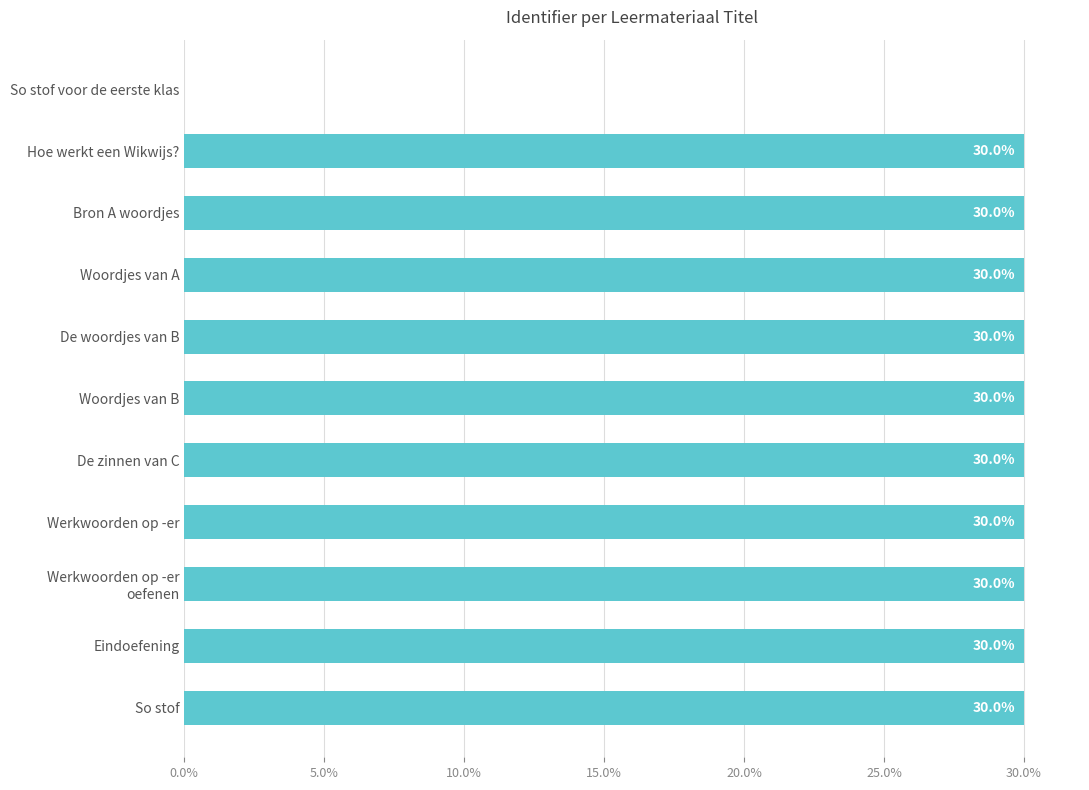

Which has a higher value, So stof voor de eerste klas or Hoe werkt een Wikwijs??

Hoe werkt een Wikwijs?